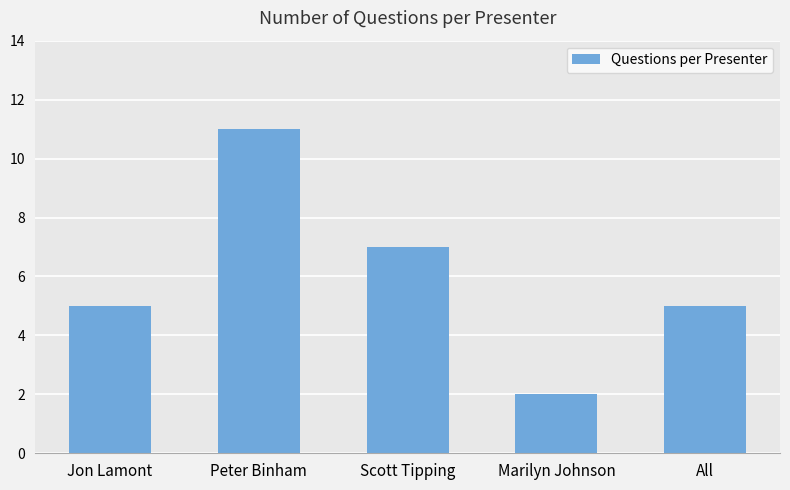

What is the value of the 3rd bar from the left?

7